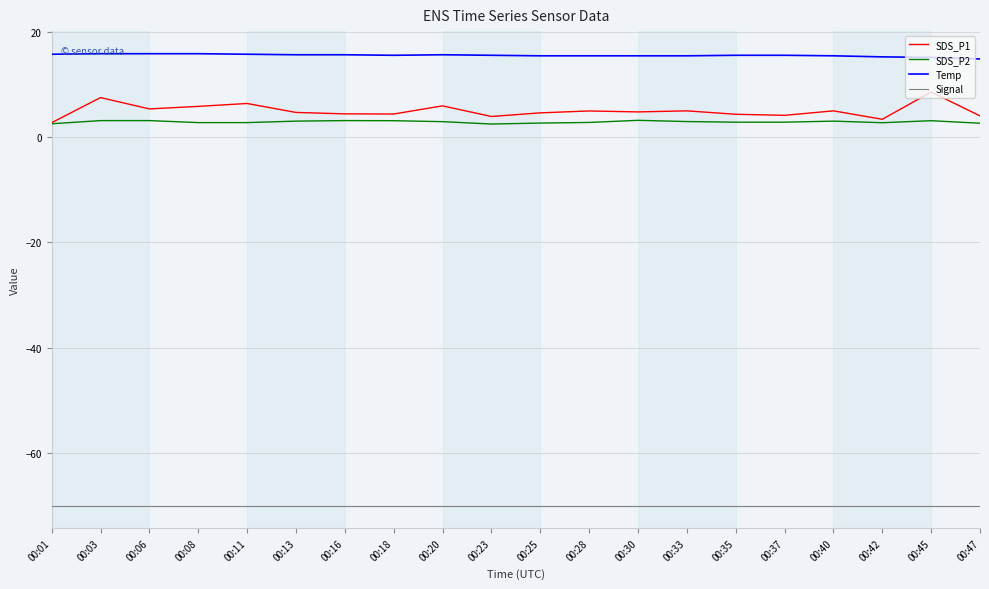

The value of Signal at 00:37 is -70.0. True or false?

True